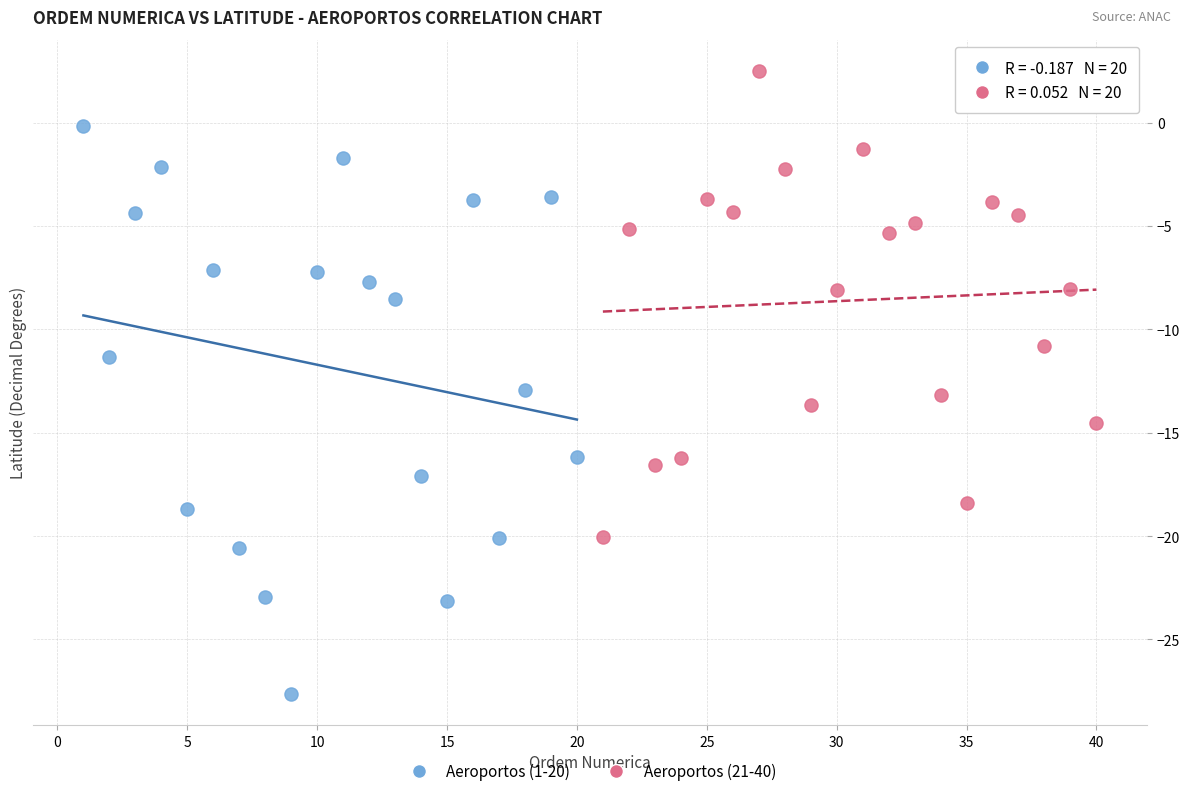

Which series reaches the maximum Y coordinate?

Aeroportos (21-40)